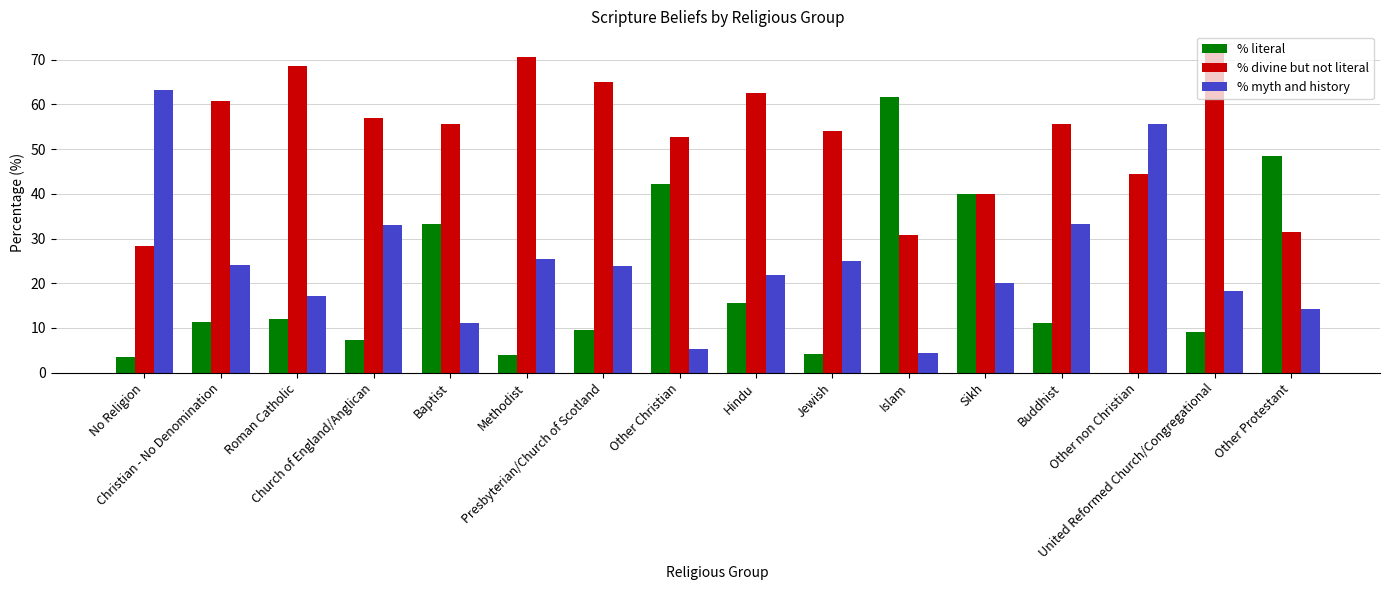

How many values in % literal are above zero?

15